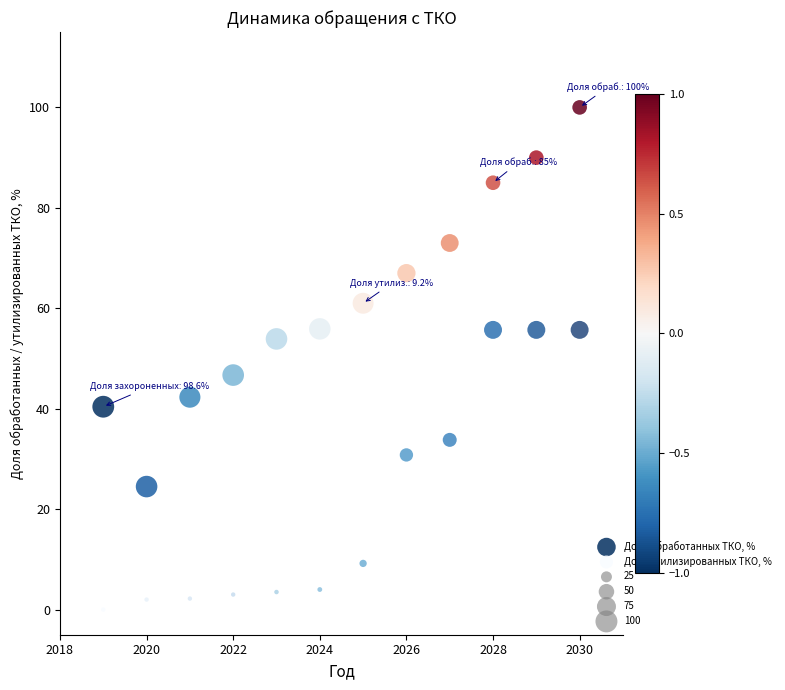

Which series reaches the minimum Y coordinate?

Доля утилизированных ТКО, %